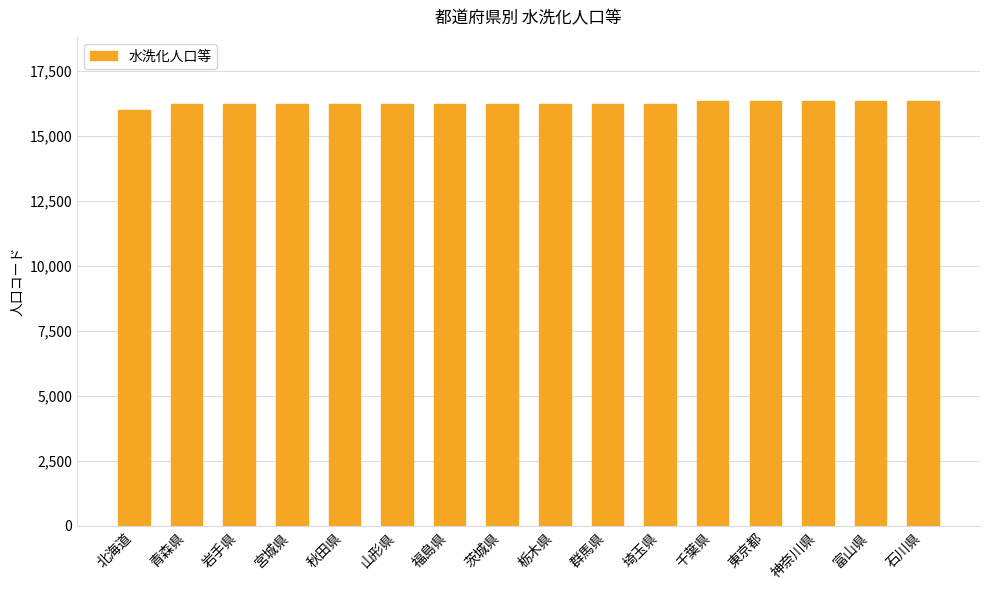

The chart shows a value of 7114 at 福島県. True or false?

False